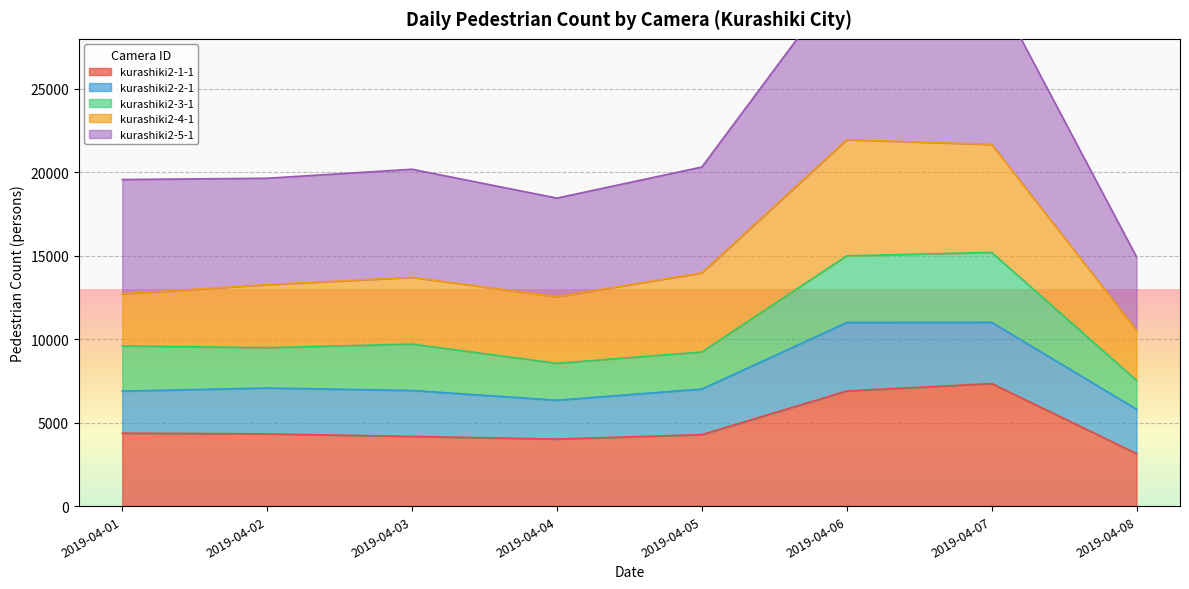

At which label does kurashiki2-1-1 first exceed 4331?

2019-04-01